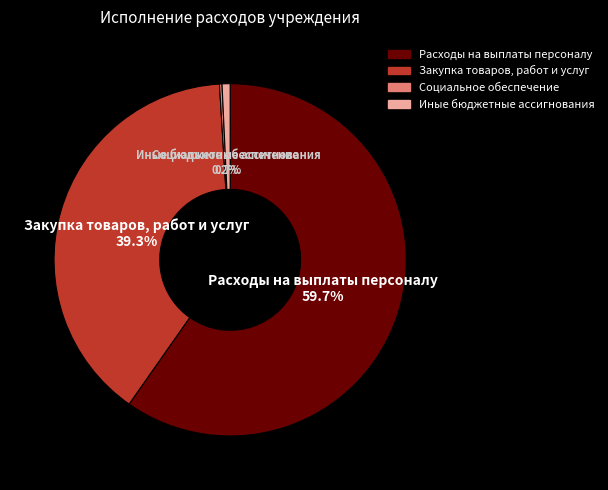

Between Расходы на выплаты персоналу and Закупка товаров, работ и услуг, which is larger?

Расходы на выплаты персоналу